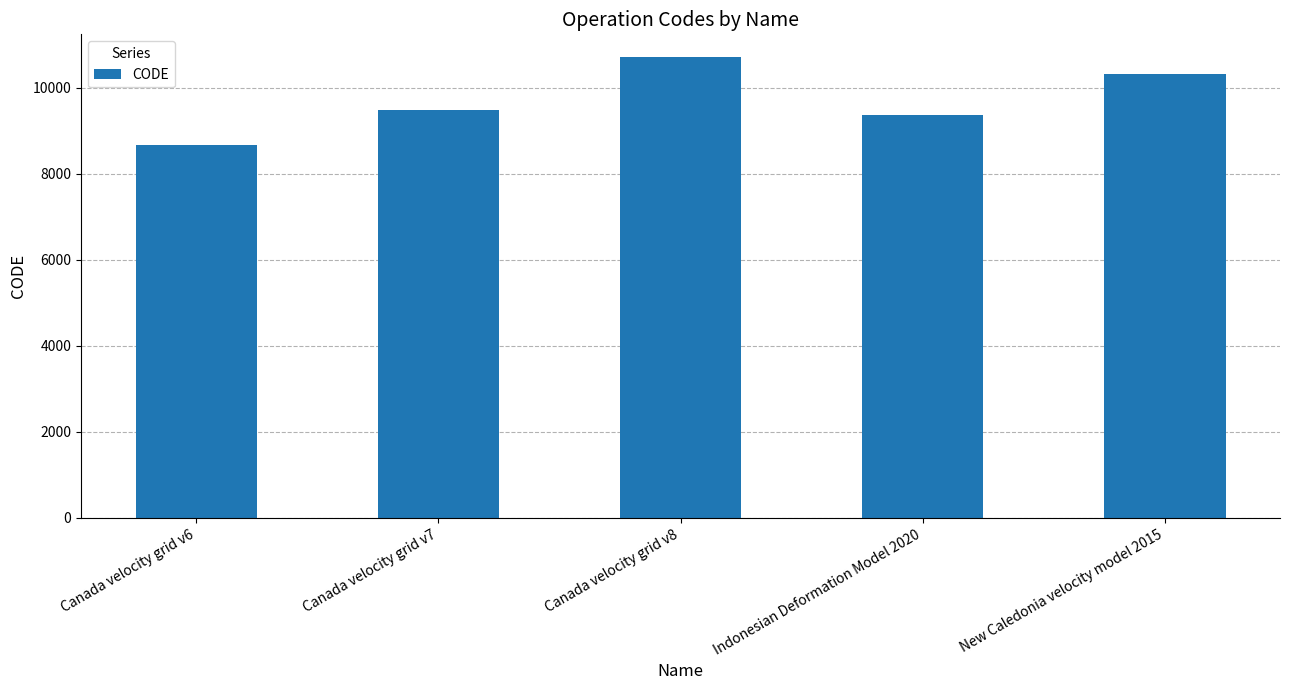

What is the sum of all values?

48564